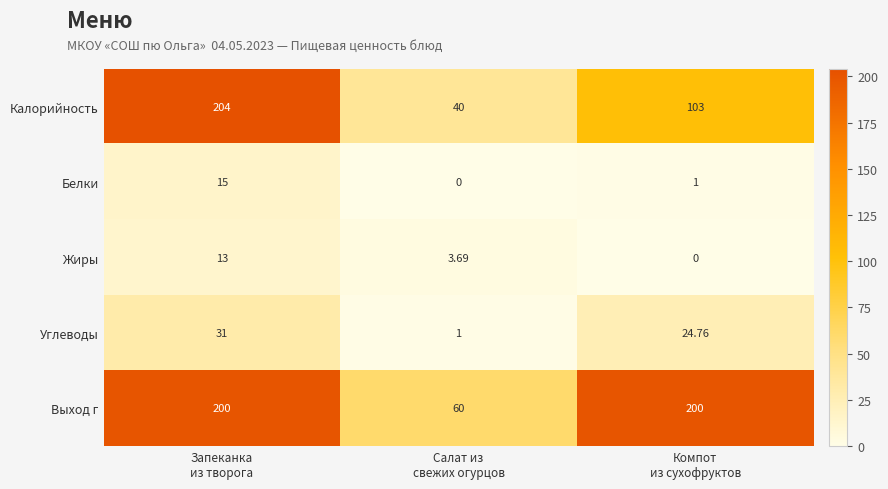

What is the greatest value displayed?

204.0